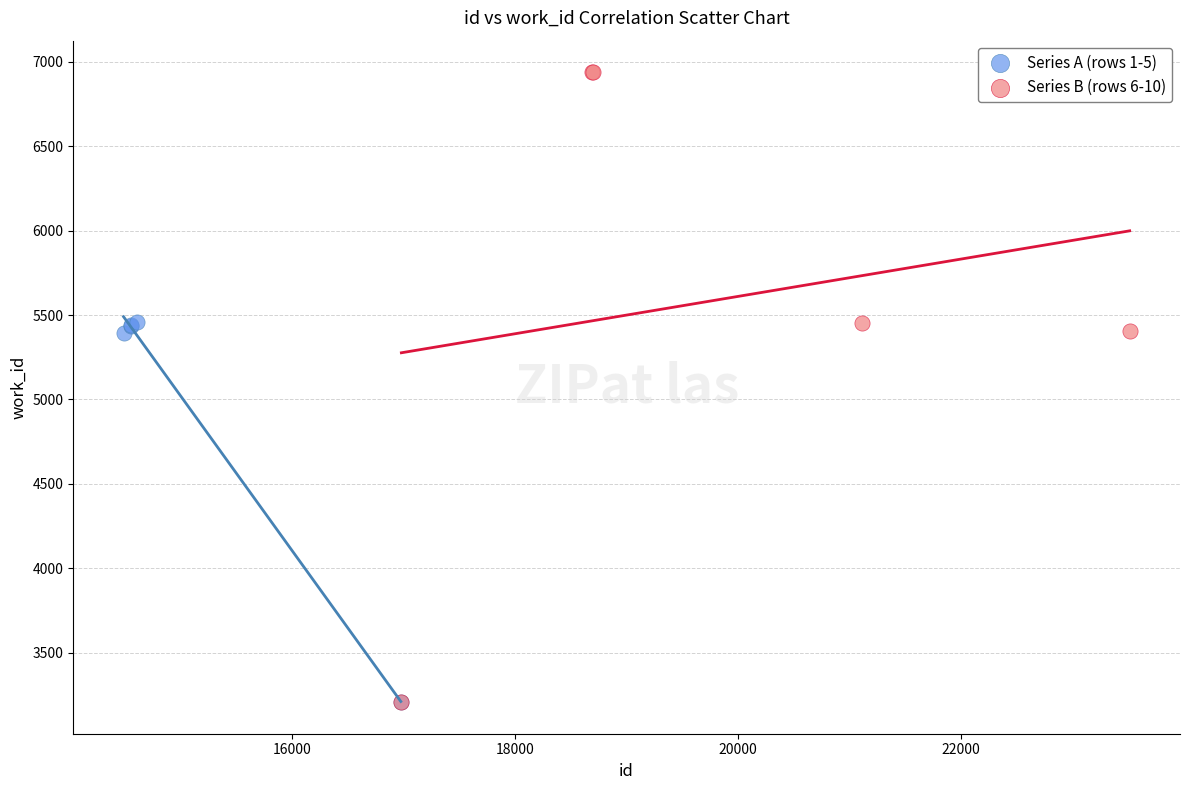

Which series has the widest spread of Y values?

Series B (rows 6-10)